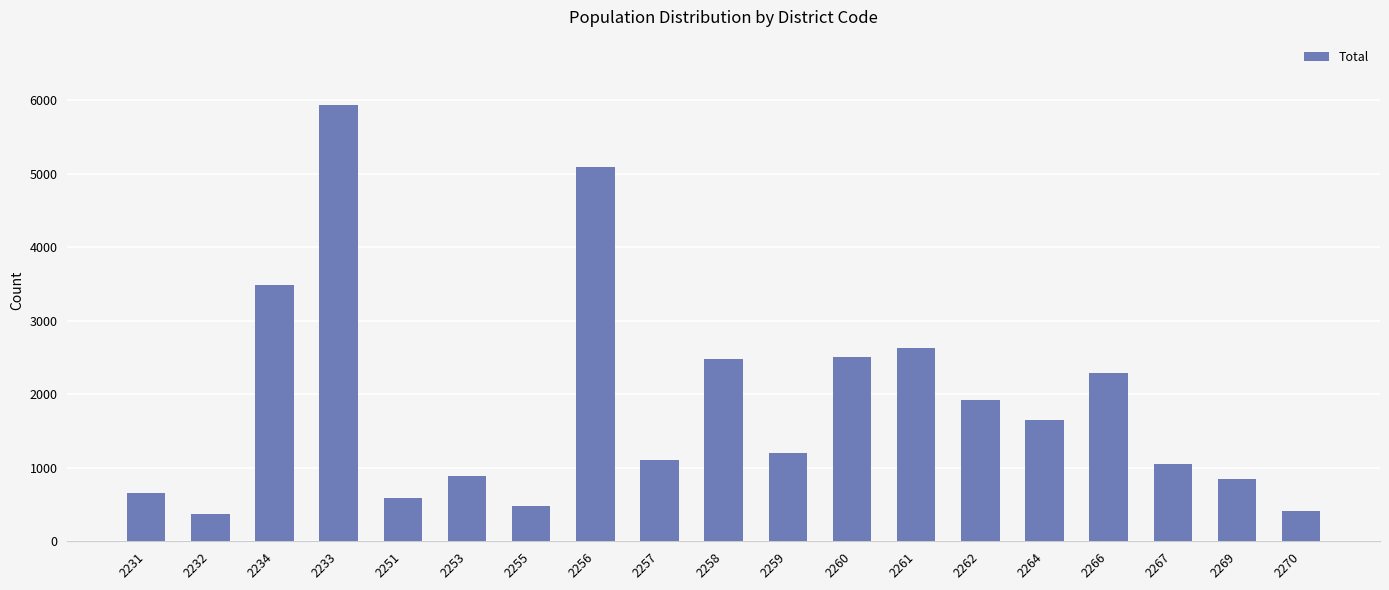

Are the bars horizontal?

No